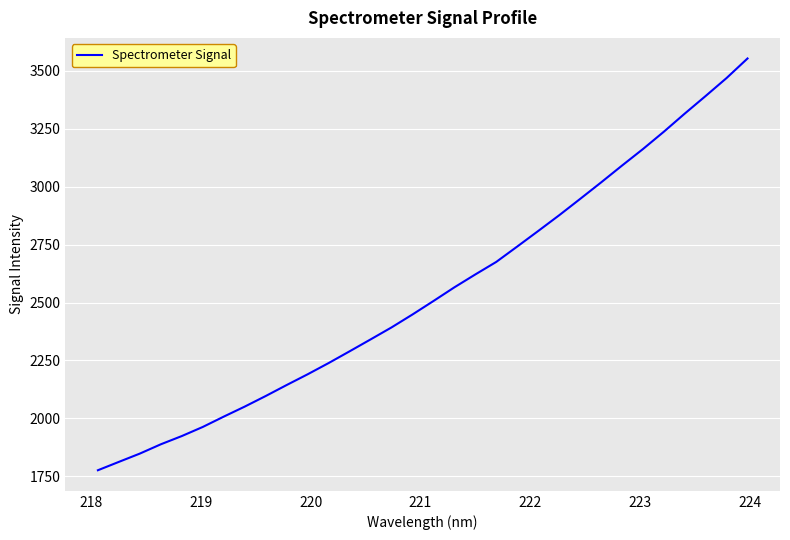

What is the smallest value displayed?

1776.2